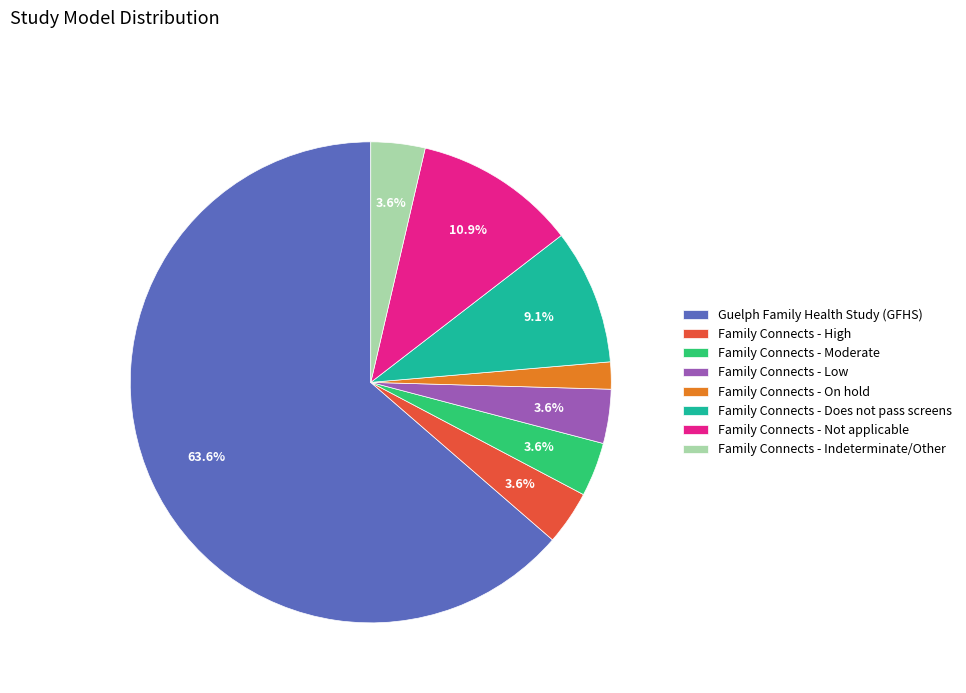

To the nearest percent, what is the difference between the Family Connects - On hold and Family Connects - Does not pass screens slice percentages?

7%